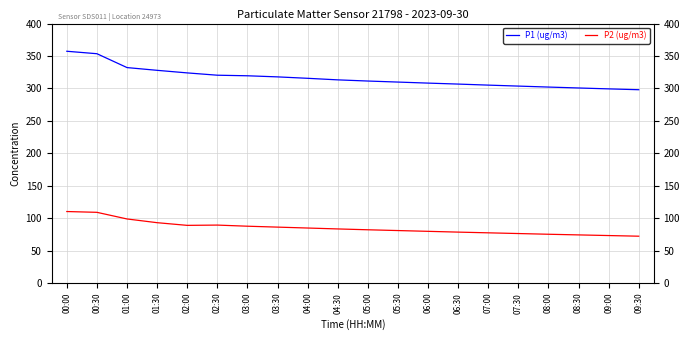

Which series has the largest range (max minus min)?

P1 (ug/m3)